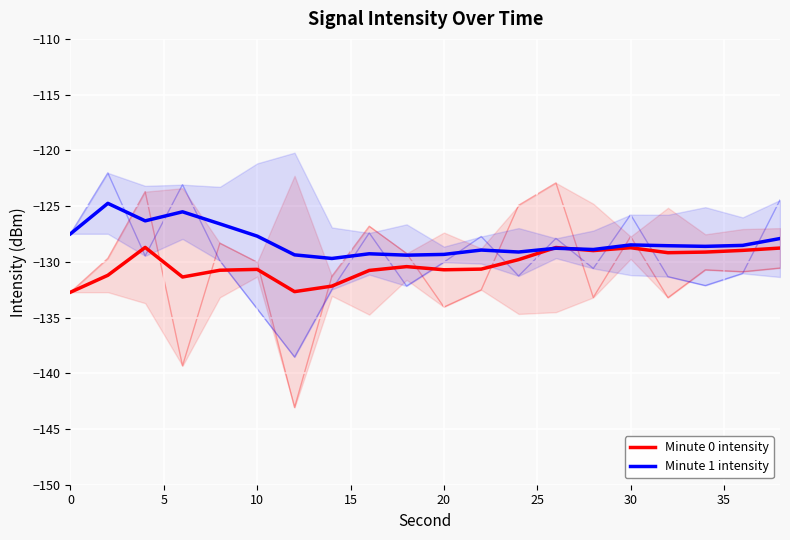

True or false: Minute 1 intensity and Minute 0 intensity intersect in this chart.

True